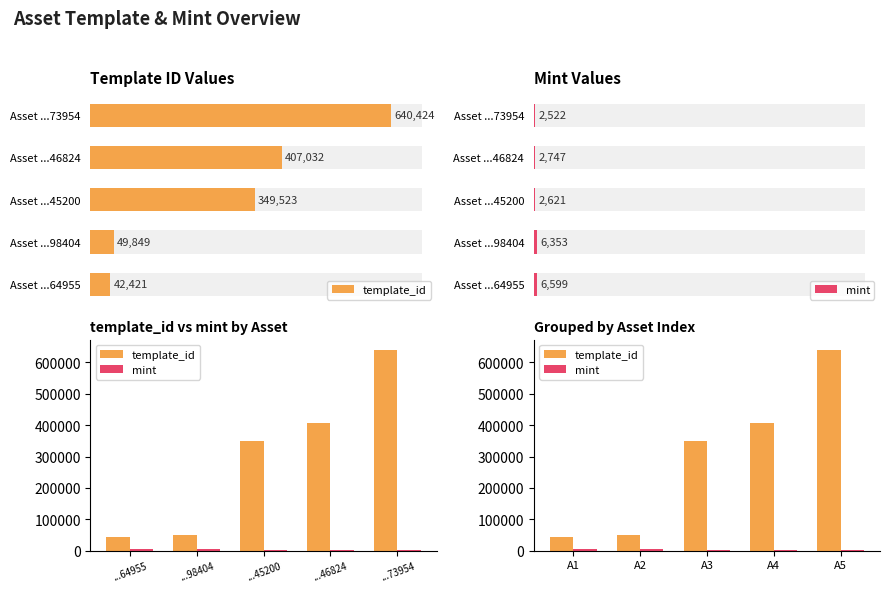

Rank the series by their maximum value, from lowest to highest.

mint, template_id